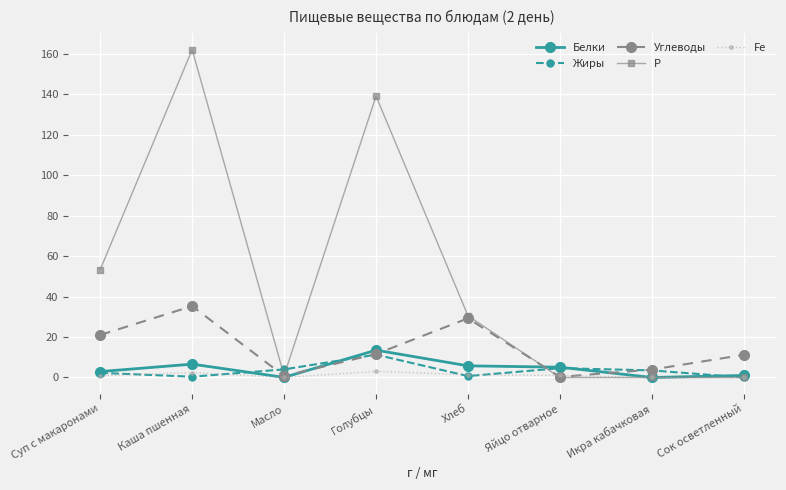

Is the value of Белки at Каша пшенная greater than the value of Fe at Голубцы?

Yes